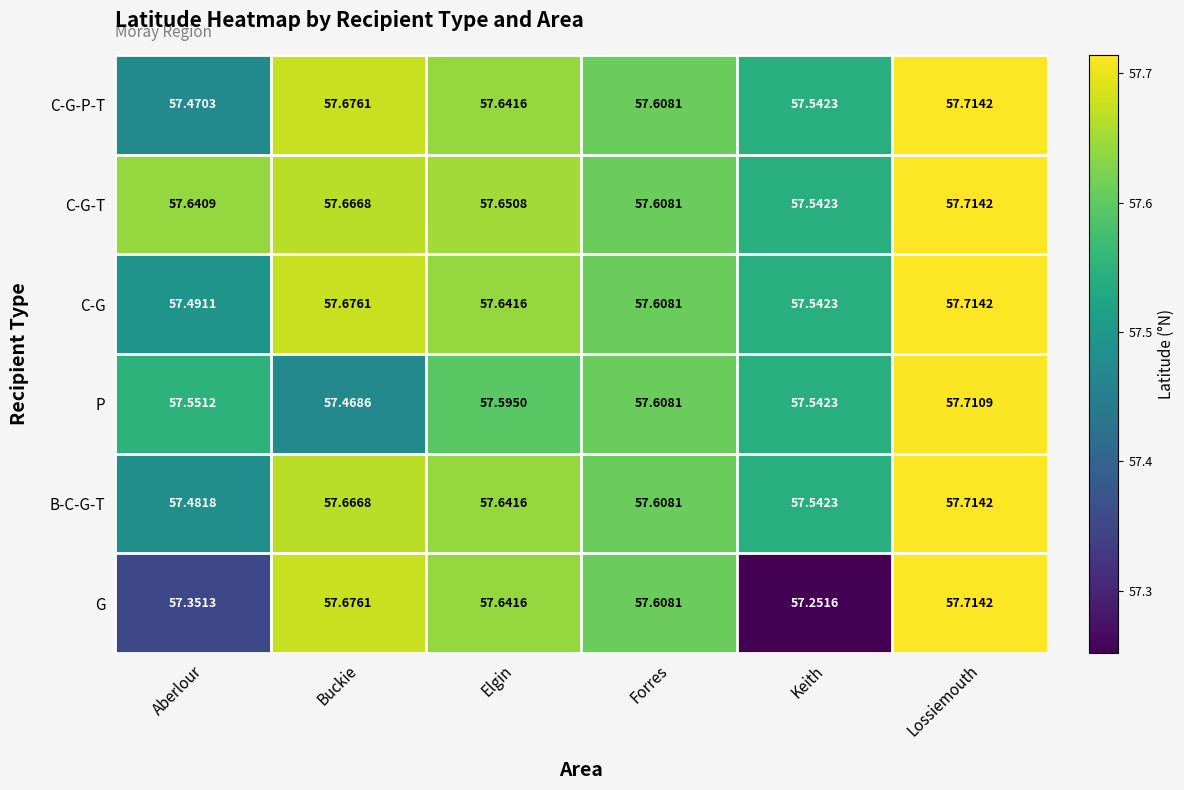

Is the value of P at Buckie greater than the value of G at Elgin?

No